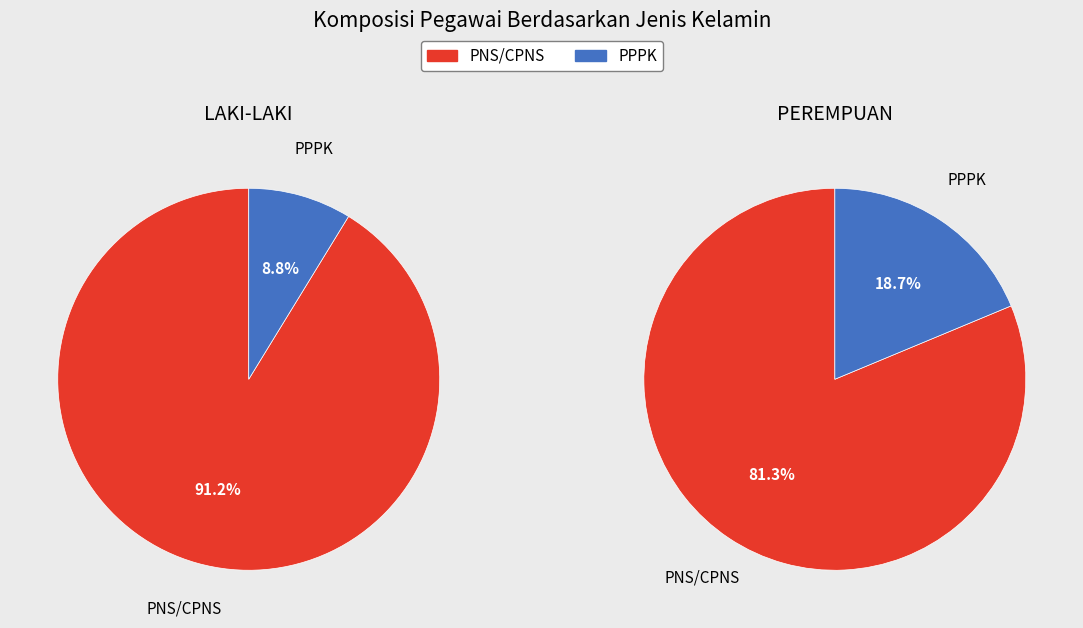

Does any single category account for the majority?

Yes